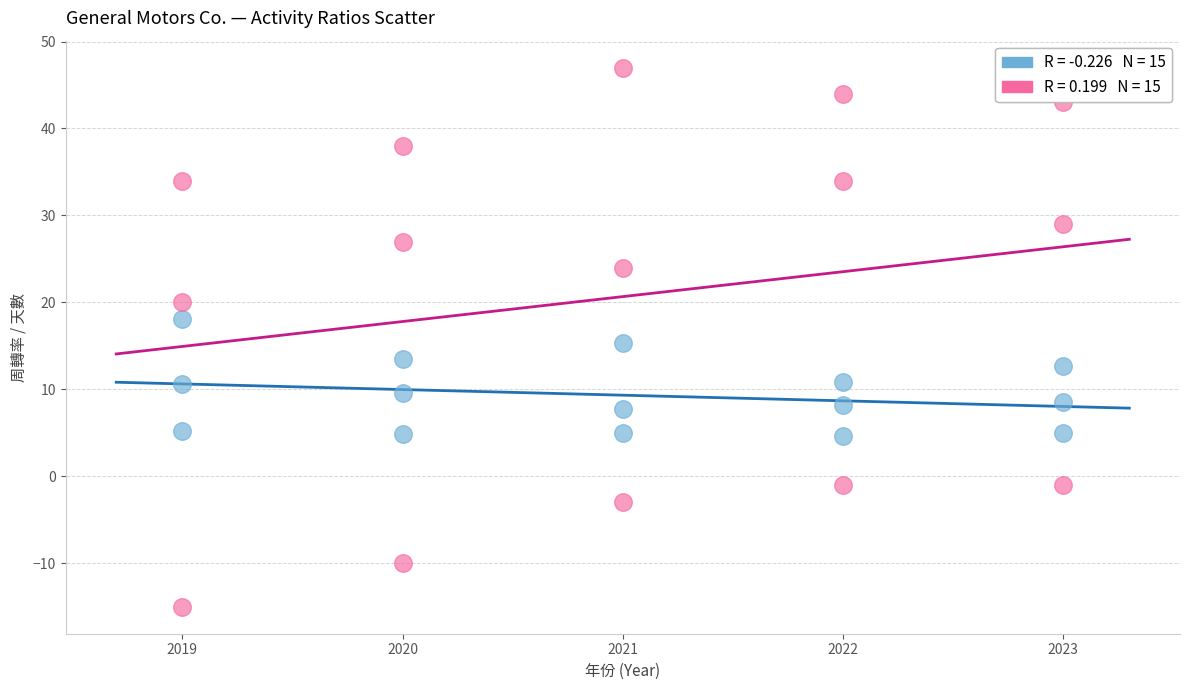

Across all data points, what is the range of Y values (max minus min)?

62.0